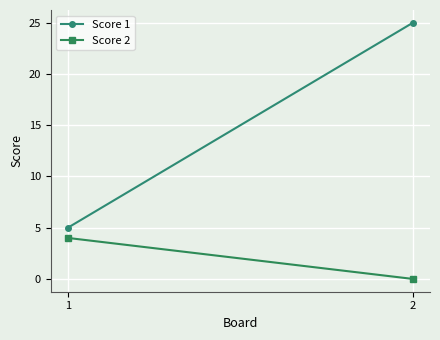

List the labels in order of Score 1 value, smallest first.

1, 2